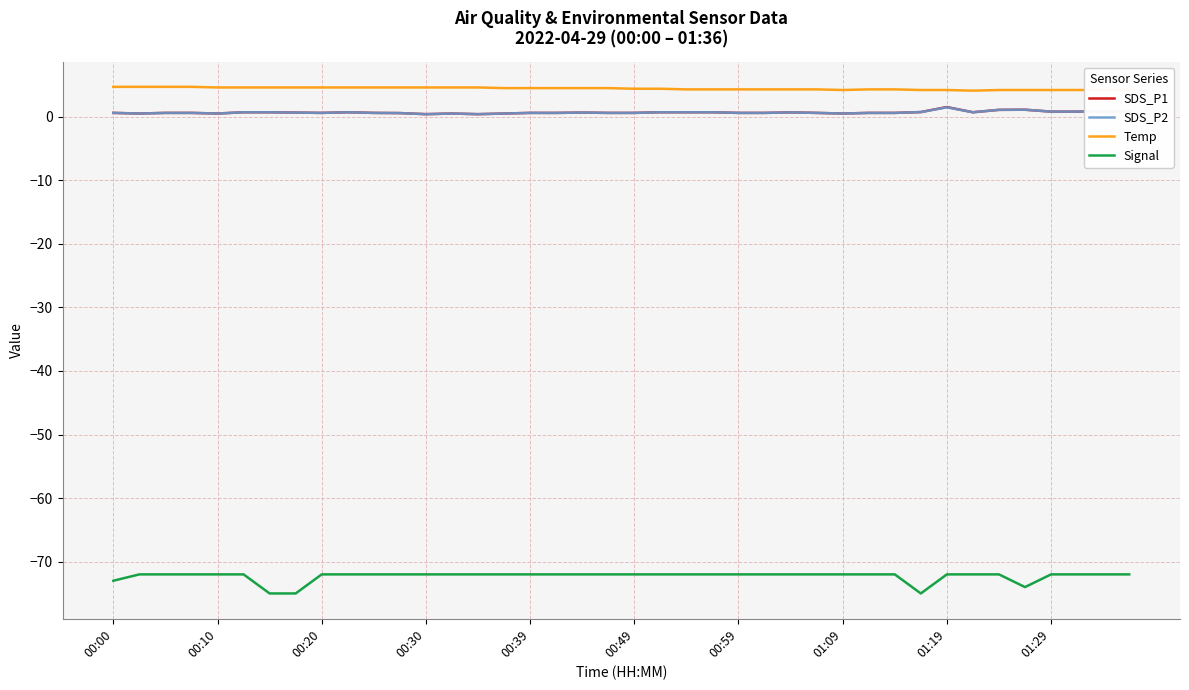

Which series has the widest spread of values?

Signal